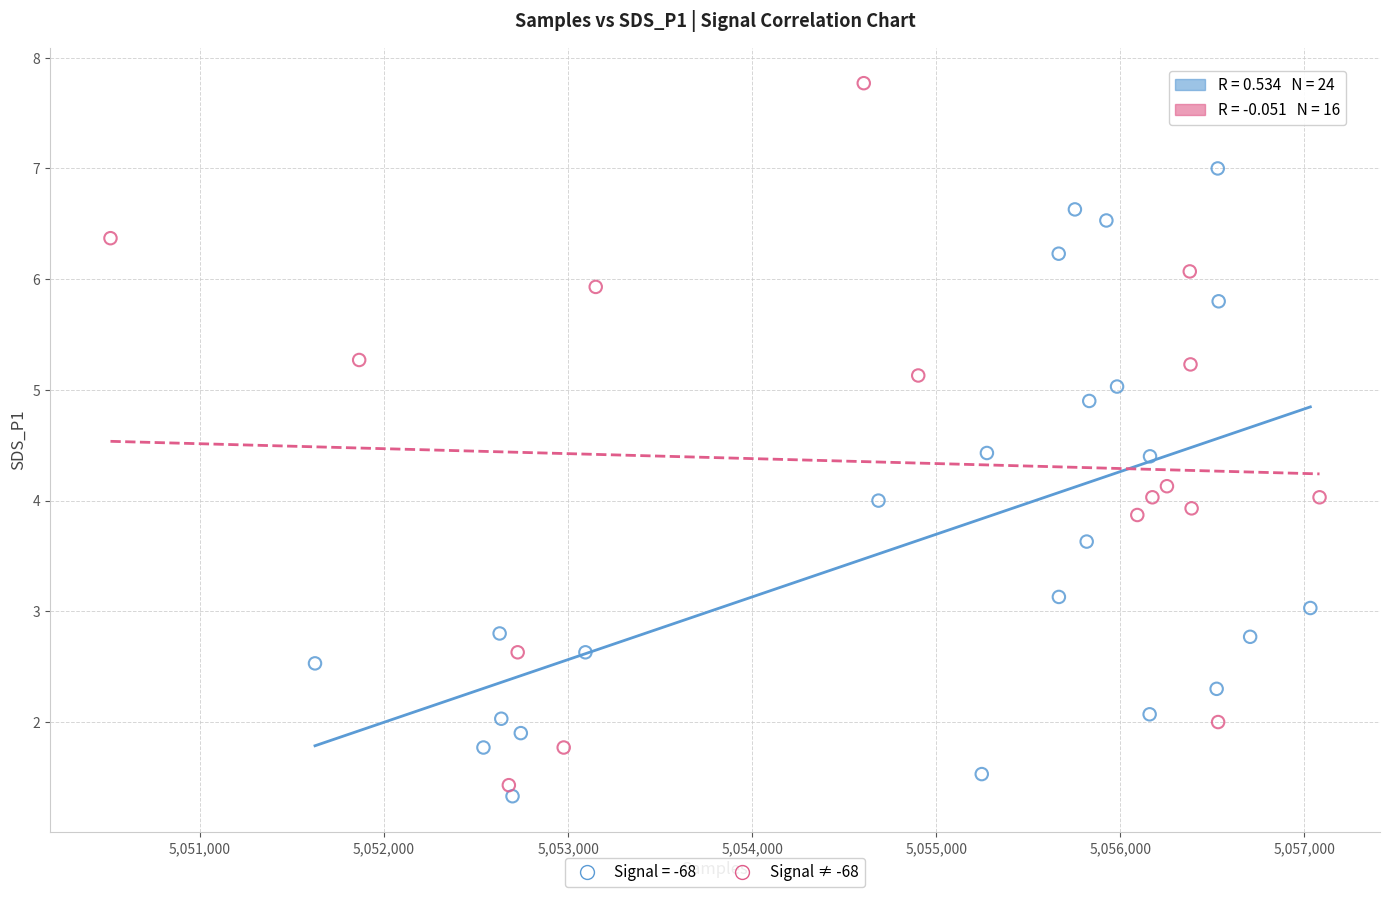

Which series has the largest Y range (max minus min)?

Signal ≠ -68